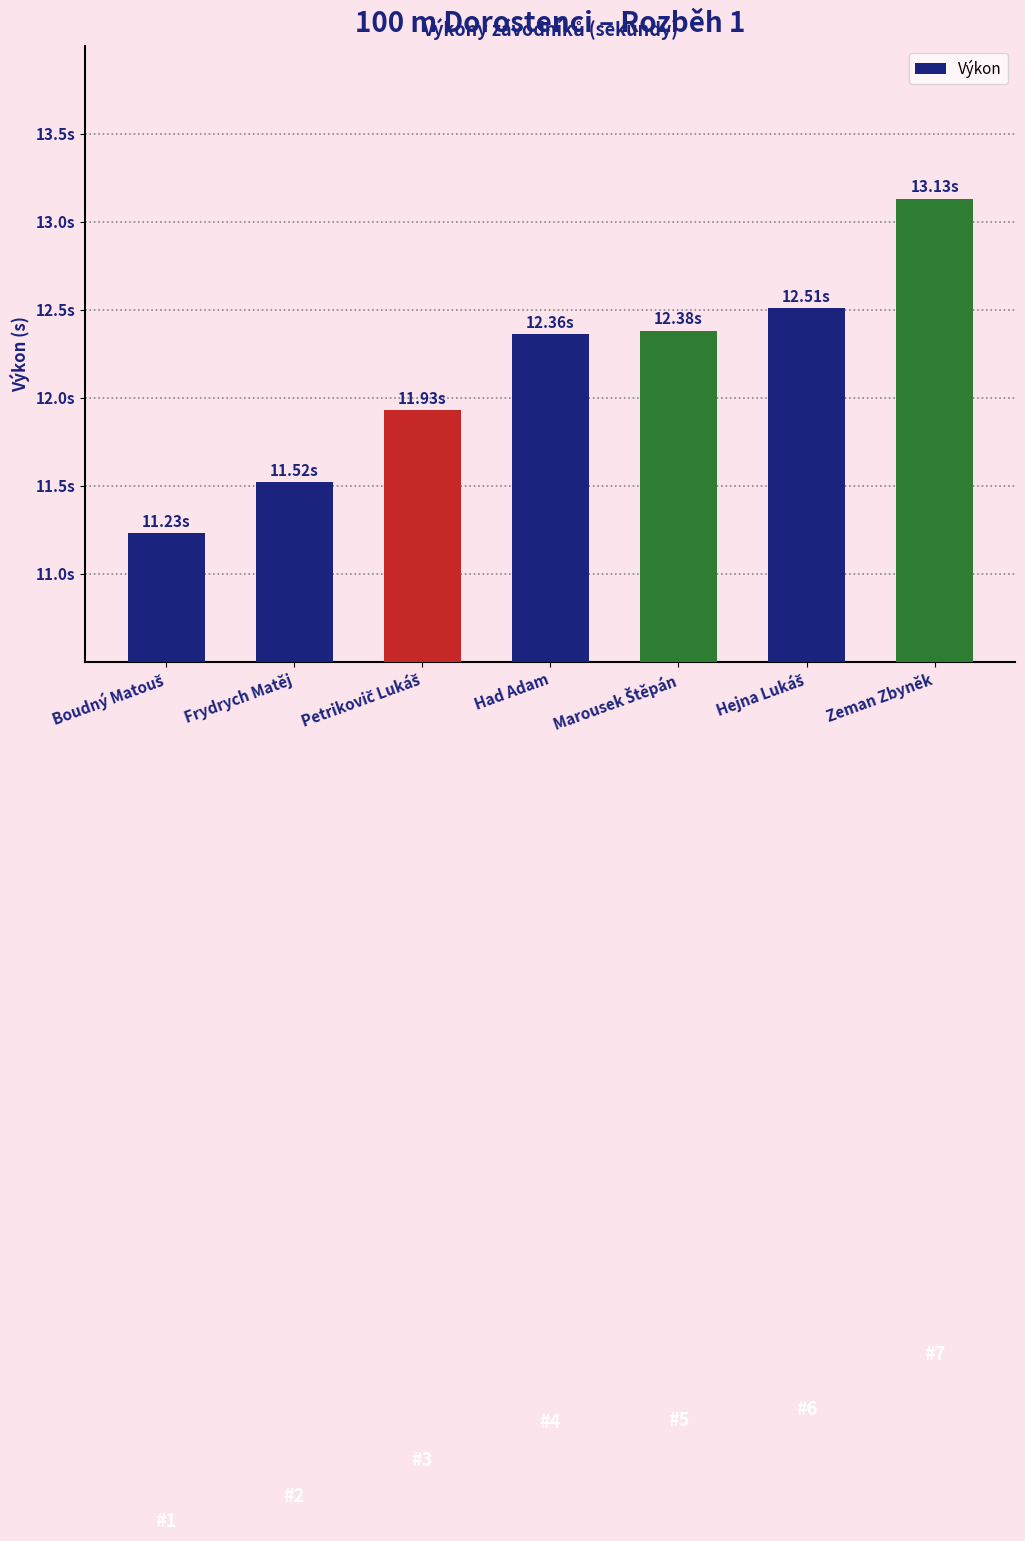

What position from the right is Had Adam?

4